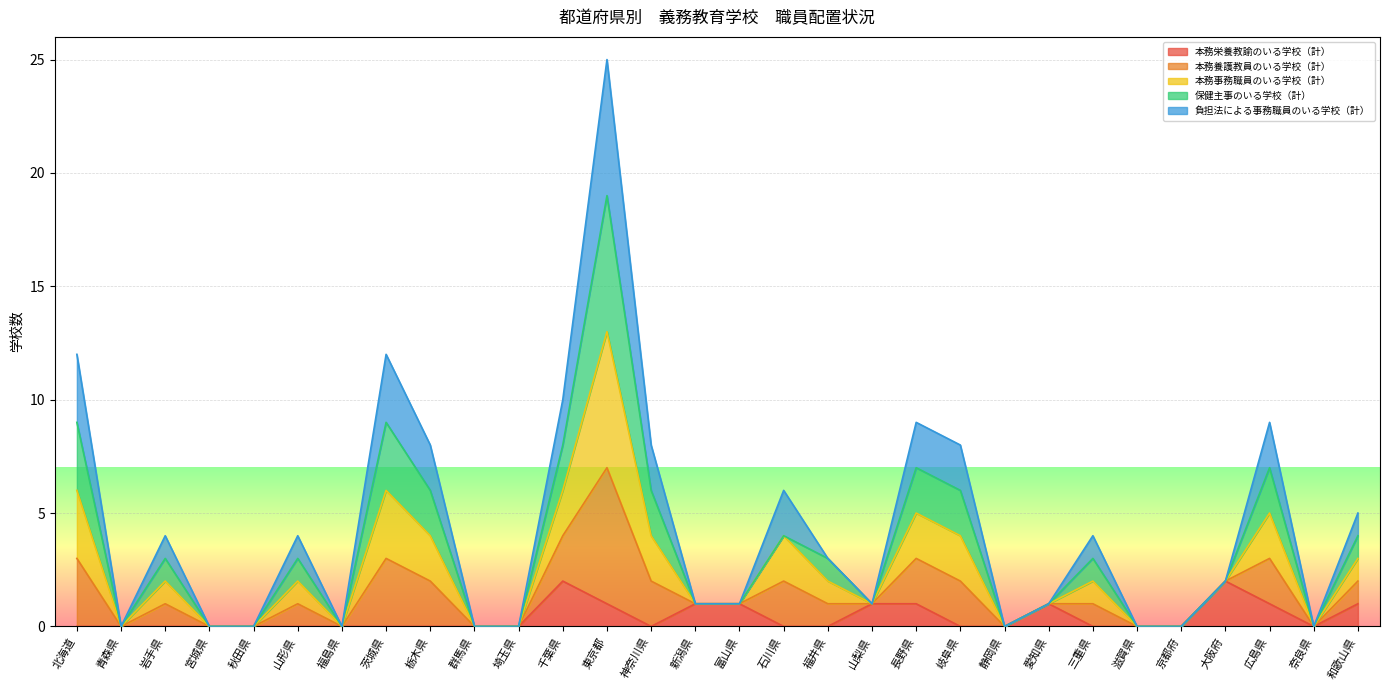

Between 愛知県 and 福井県, which is larger?

愛知県